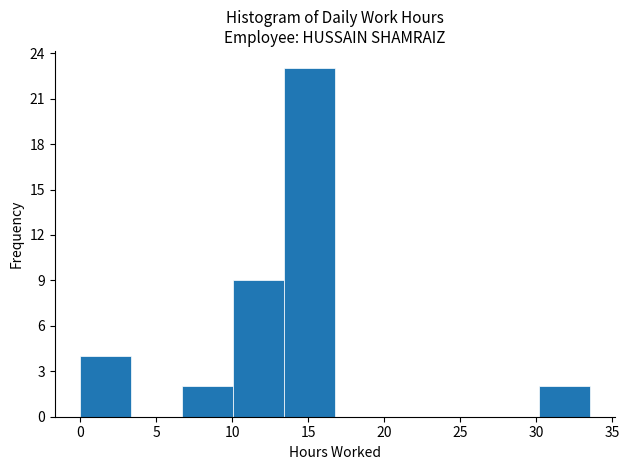

Reading left to right, list every bar in this chart as the range it spans on the x-axis followed by its height. Neither the bar edges nor the heights are printed on the chart, so give them approximately, as read against the axes.

0.0 to 3.5: 4
3.5 to 6.5: 0
6.5 to 10.0: 2
10.0 to 13.5: 9
13.5 to 17.0: 23
17.0 to 20.0: 0
20.0 to 23.5: 0
23.5 to 27.0: 0
27.0 to 30.0: 0
30.0 to 33.5: 2